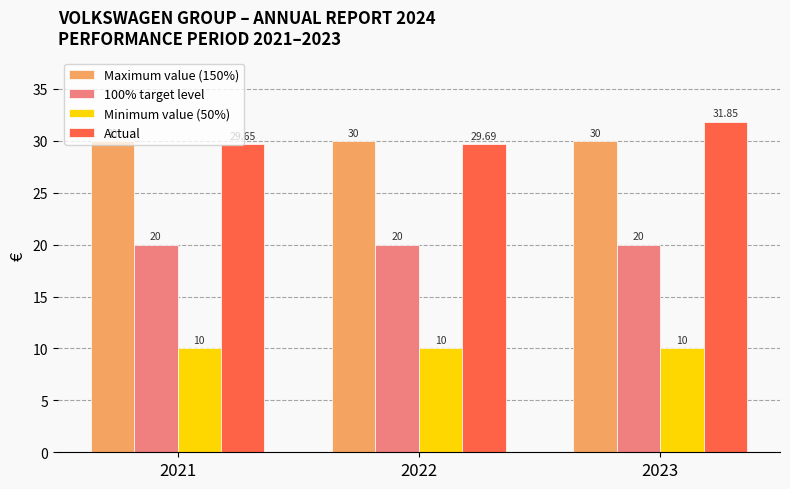

Which category has the lowest value in the Actual series?

2021